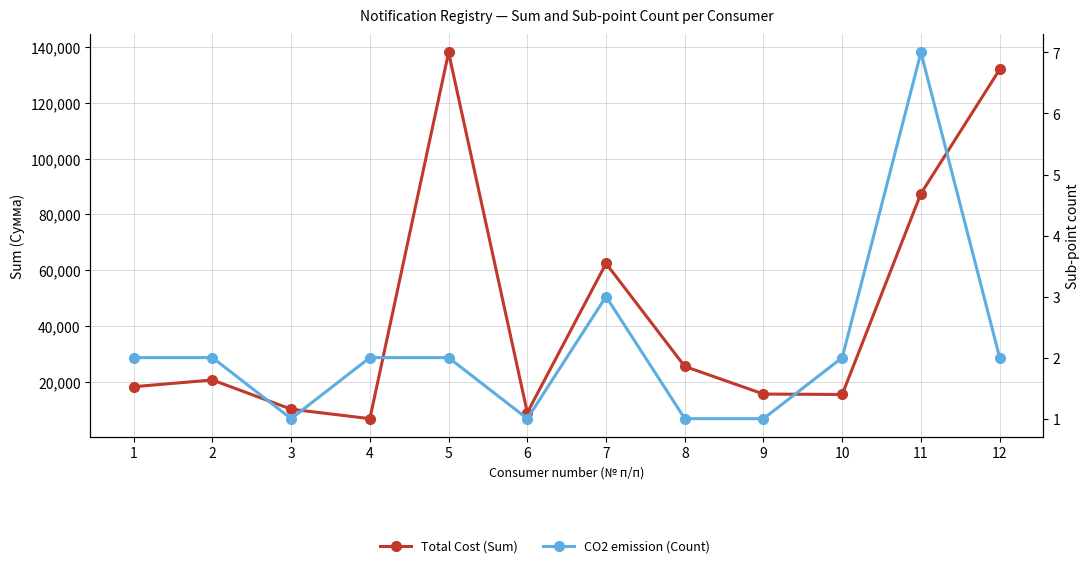

How many series are shown in this chart?

2